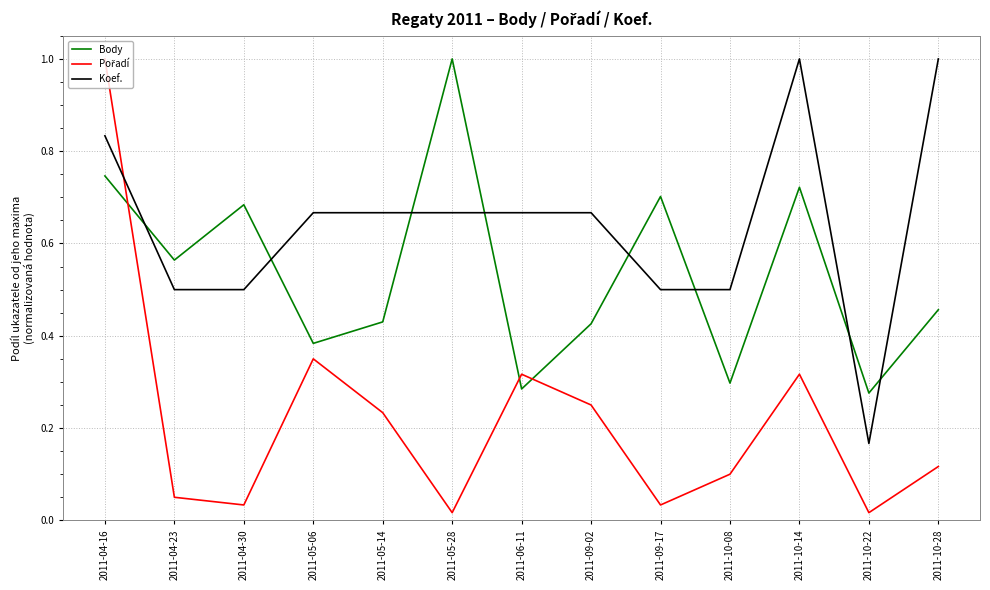

How many lines are shown in the chart?

3